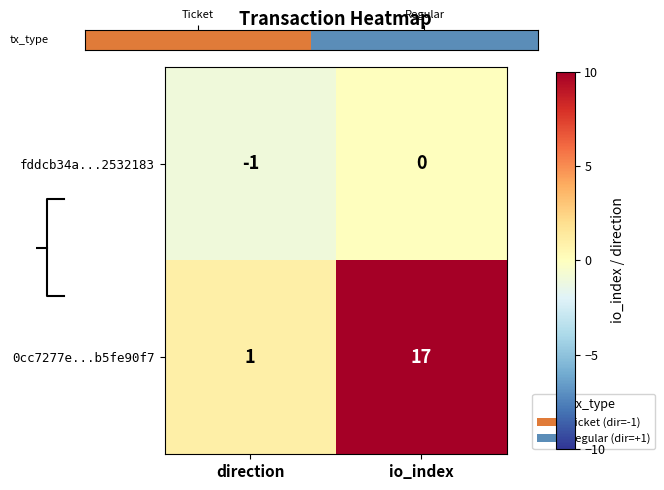

Is it true that 0cc7277e...b5fe90f7 equals 1 at direction?

True